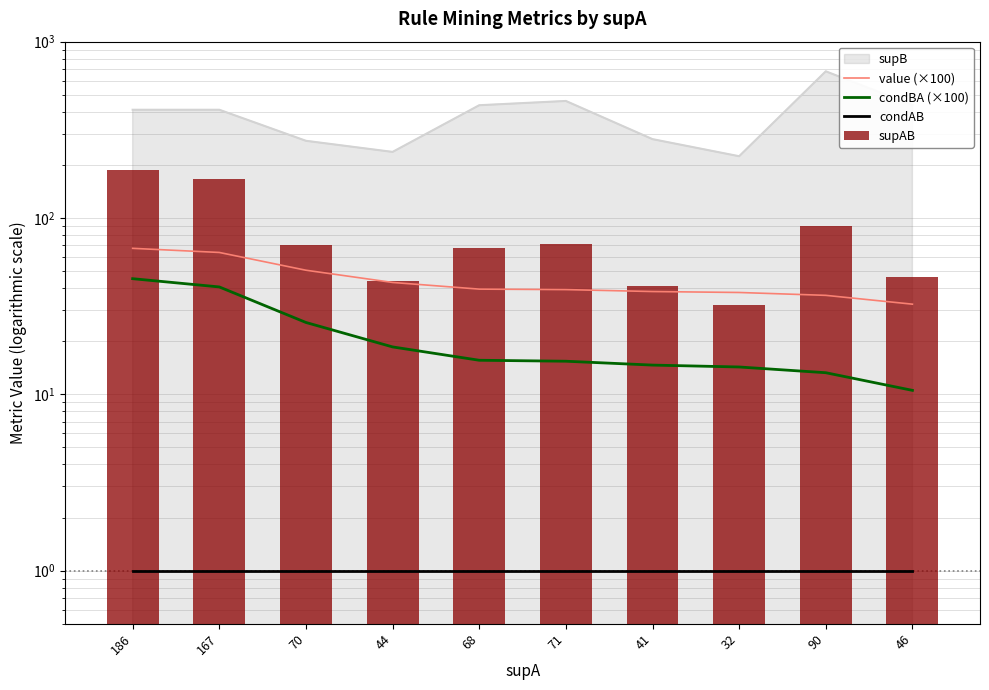

Which series changed the most between 70 and 46?

supAB